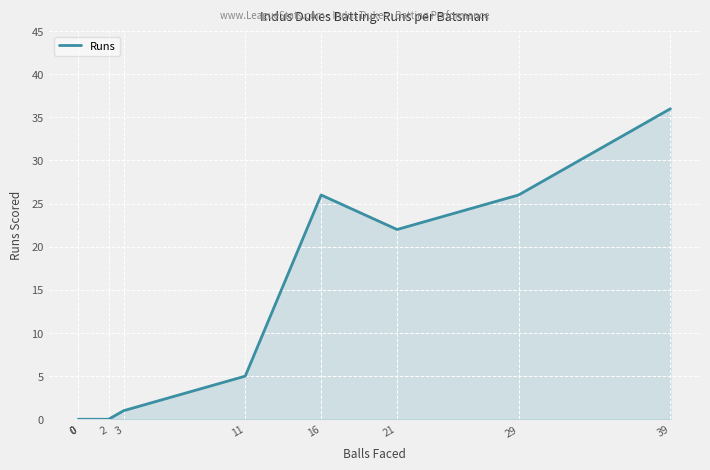

At which category does the data reach its first local valley?

21